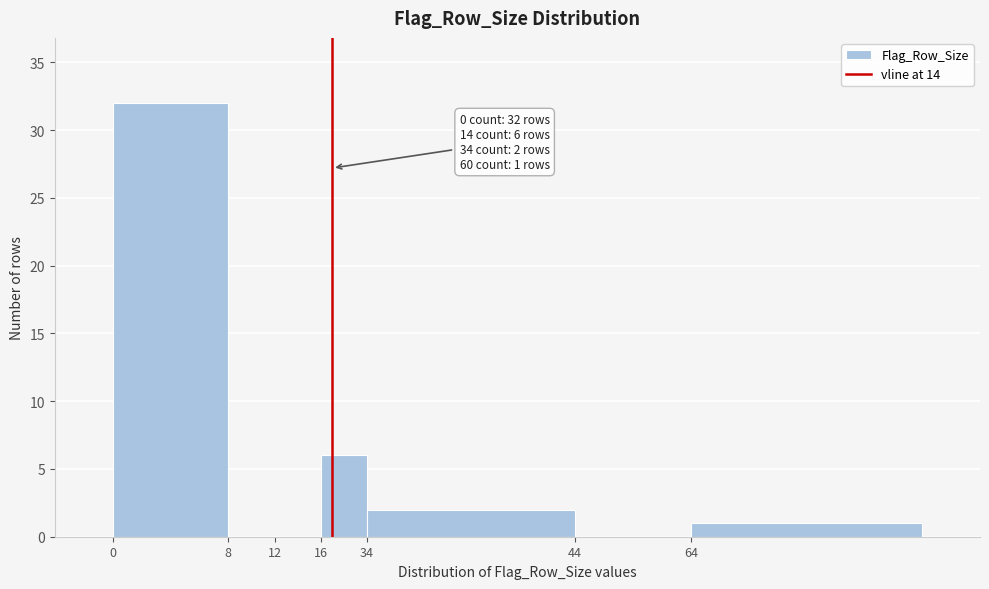

Reading right to left, extract all data points from this chart.

64=1	44=0	34=2	16=6	12=0	8=0	0=32